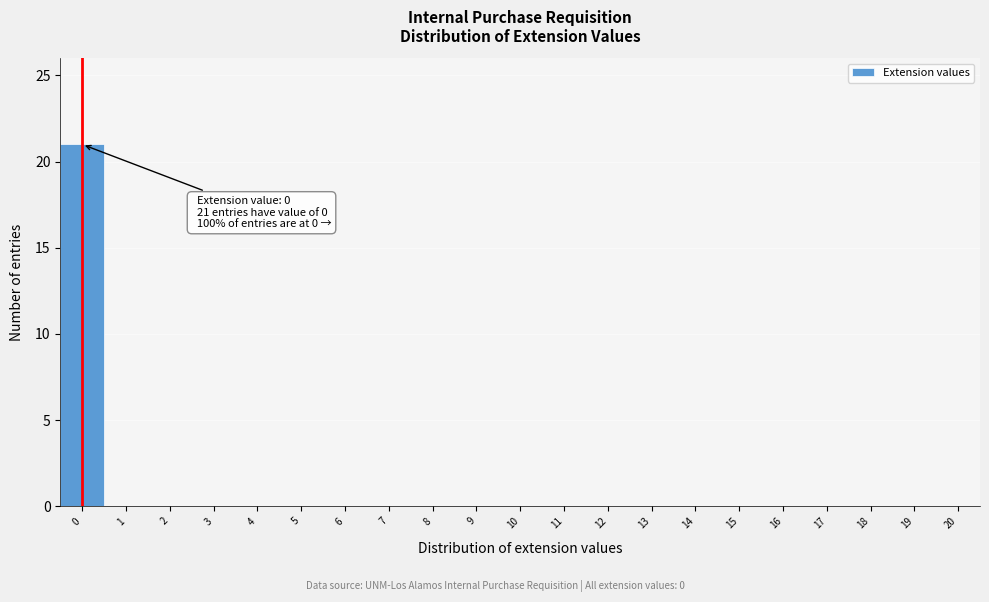

Reading left to right, extract all data points from this chart.

0=21	1=0	2=0	3=0	4=0	5=0	6=0	7=0	8=0	9=0	10=0	11=0	12=0	13=0	14=0	15=0	16=0	17=0	18=0	19=0	20=0